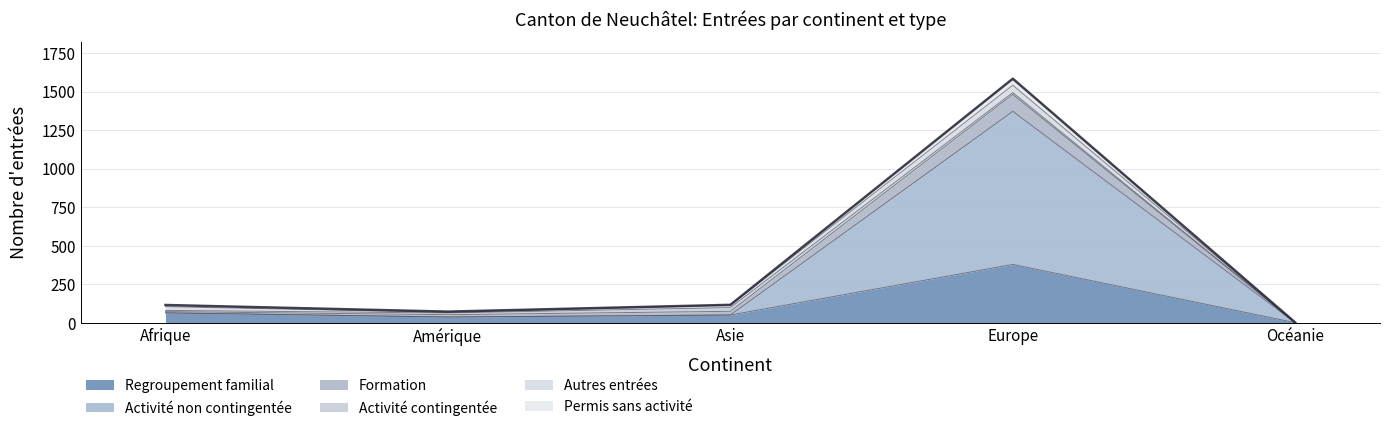

What is the average value?

378